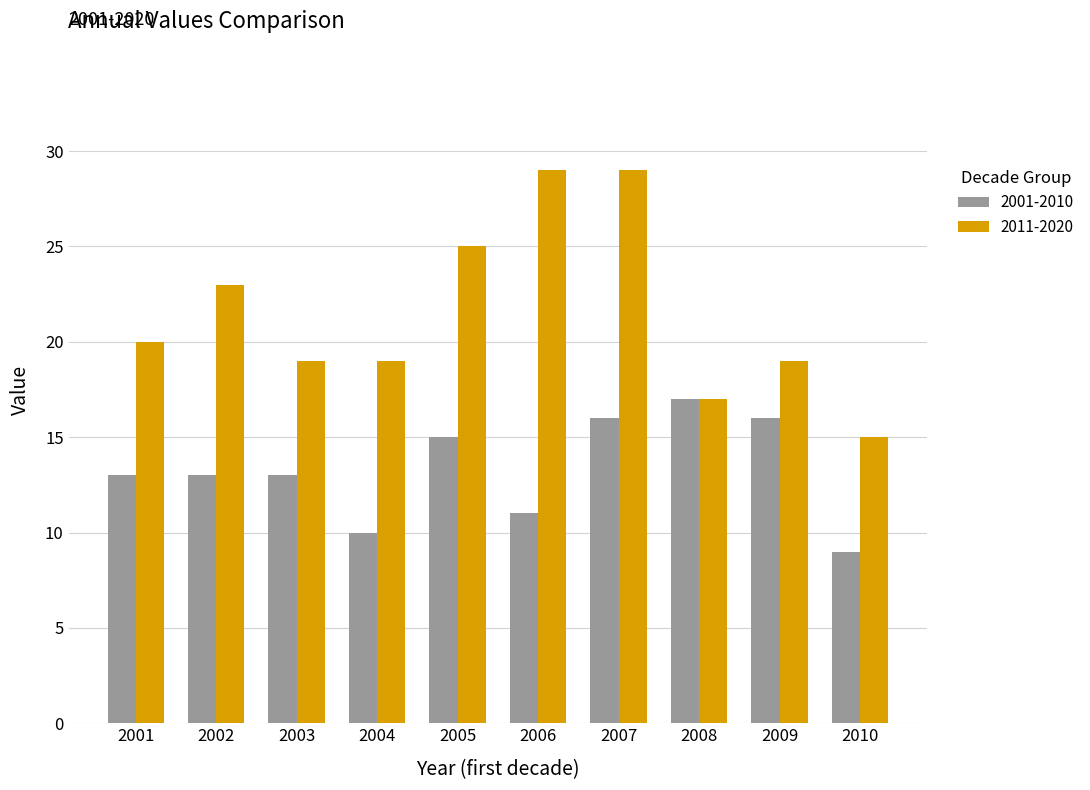

What is the spread (max minus min) of values at 2003?

6